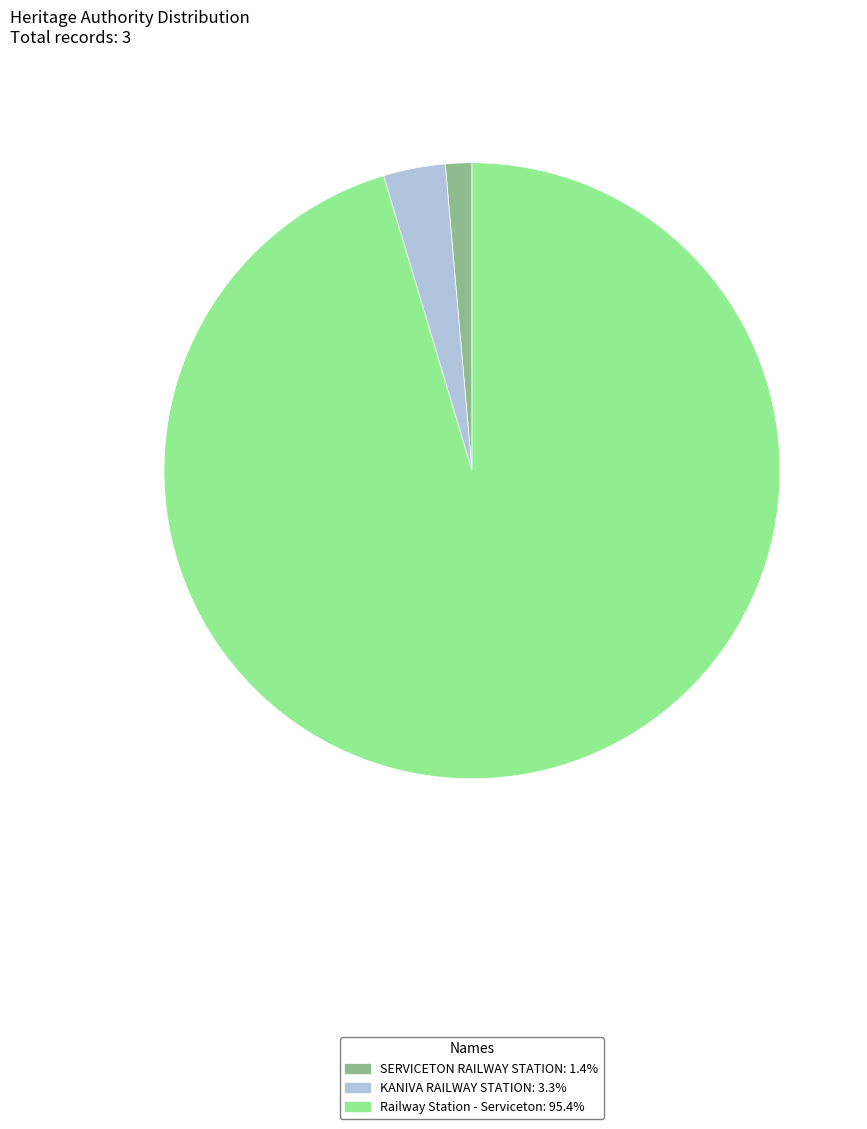

Approximately how many times larger is the value at Railway Station - Serviceton: 95.4% compared to KANIVA RAILWAY STATION: 3.3%?

29.3